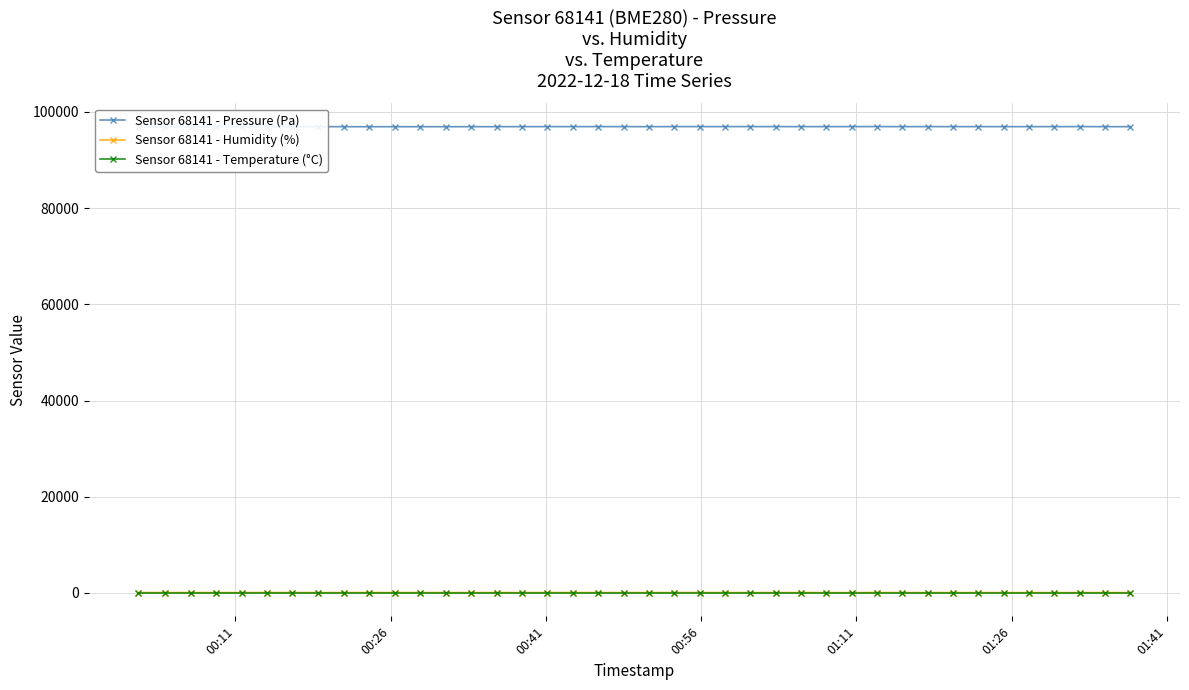

Which series has the widest spread of values?

Sensor 68141 - Pressure (Pa)